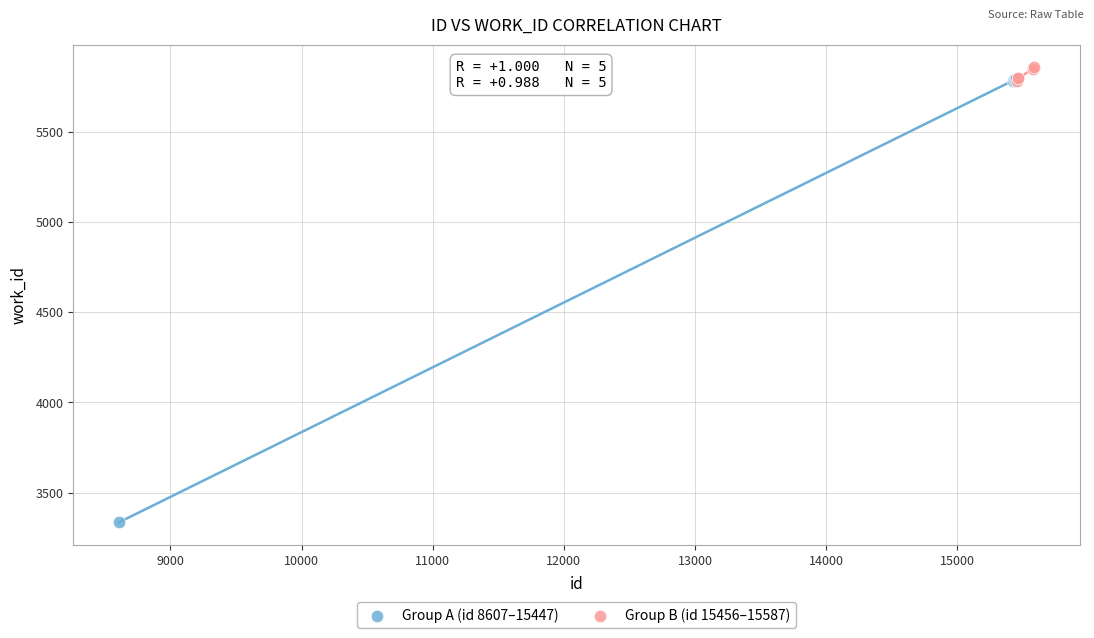

Which series has the widest spread of Y values?

Group A (id 8607–15447)